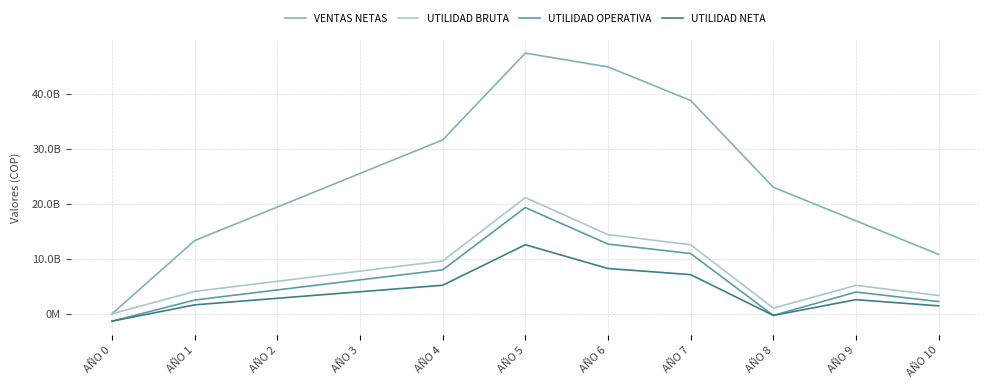

What is the value of the UTILIDAD BRUTA point at the 7th from the left?

14391426666.7